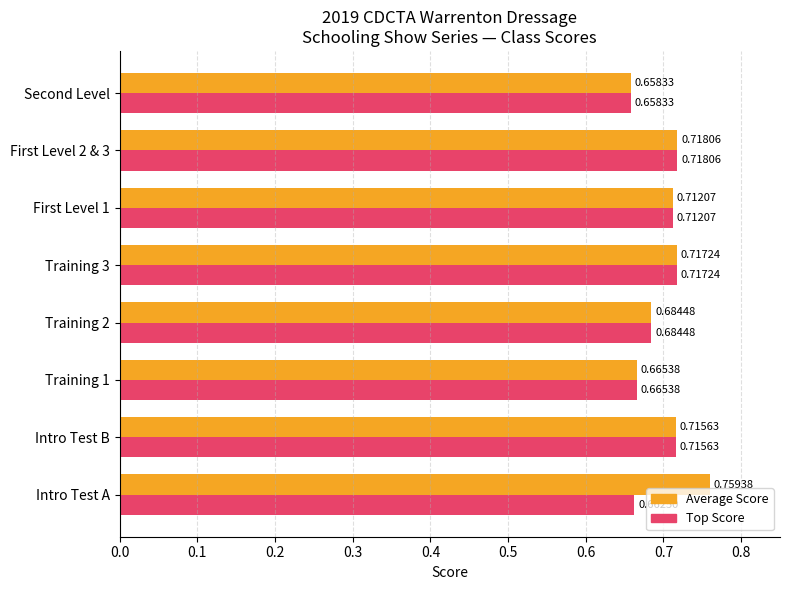

Rank the series by their maximum value, from highest to lowest.

Average Score, Top Score